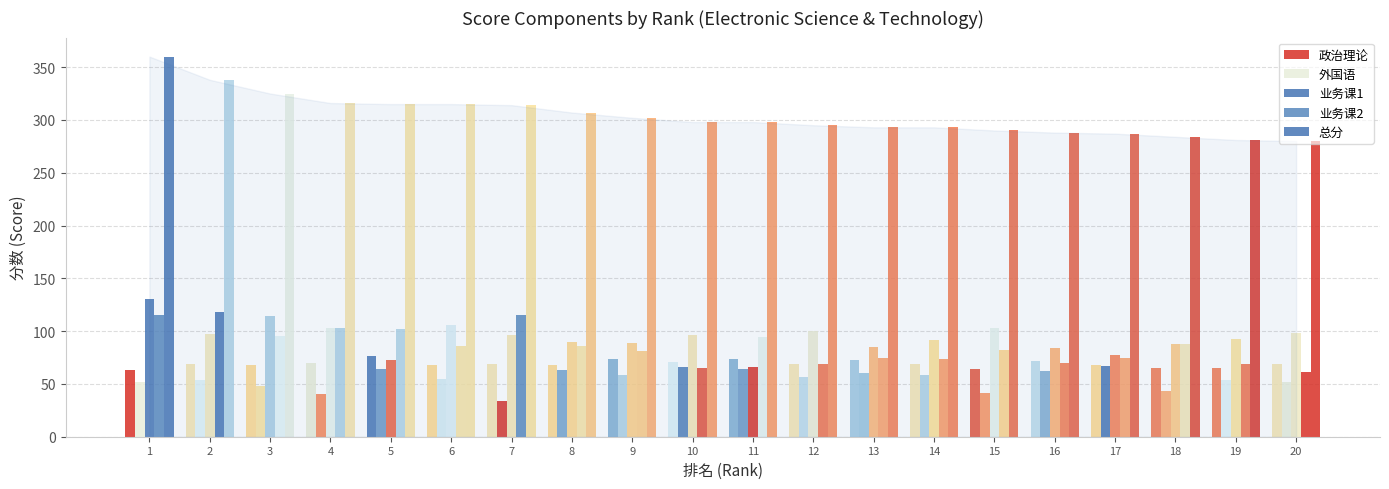

Count the number of data series in this chart.

5